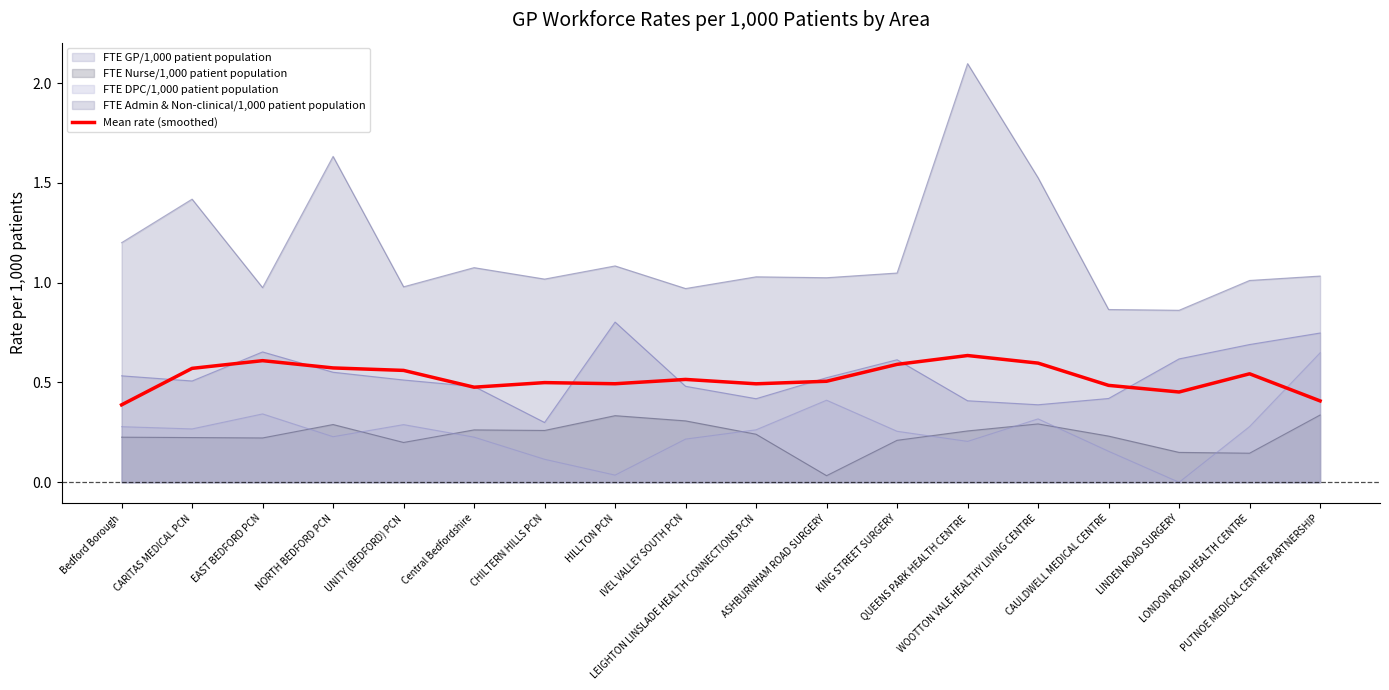

How many lines are shown in the chart?

5